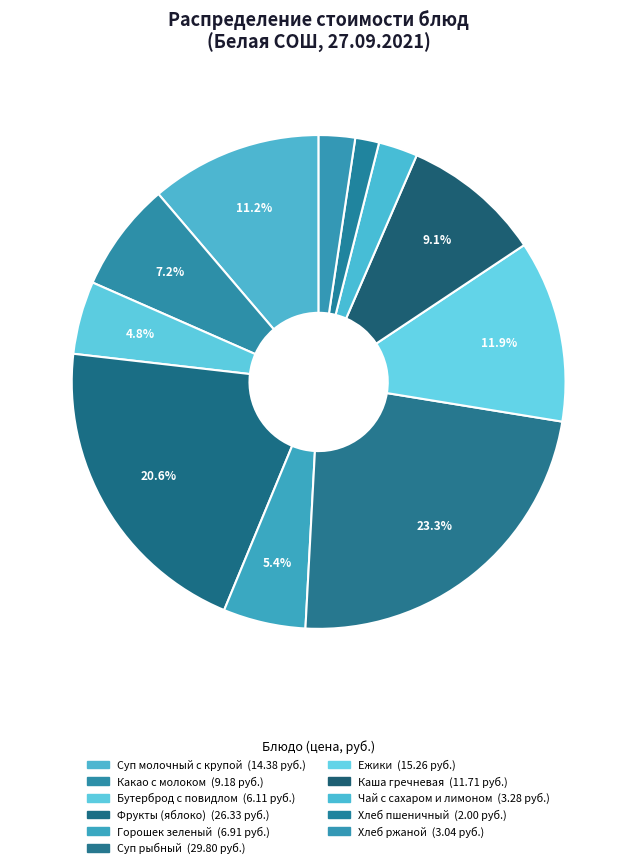

Does Каша гречневая account for over 50% of the chart?

No